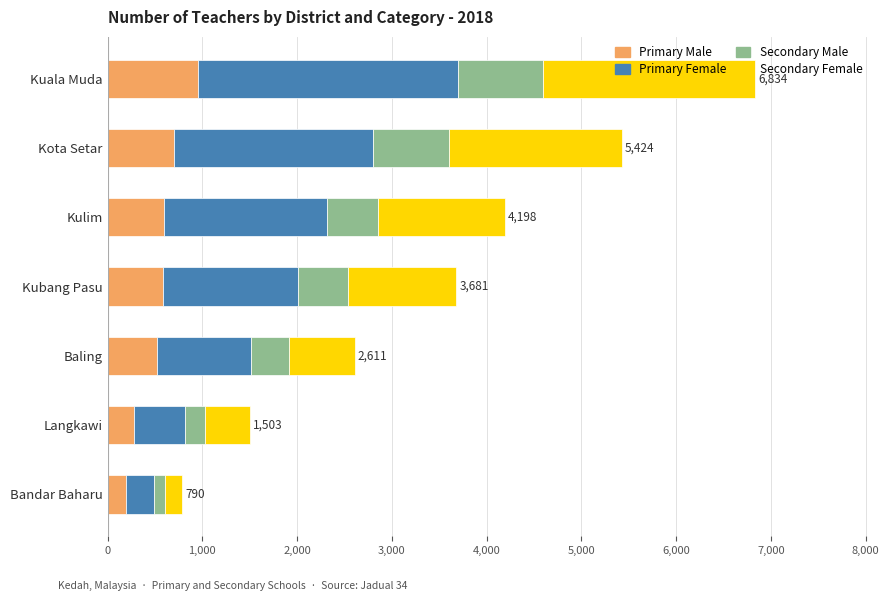

What is the total value across all series at Kulim?

4198